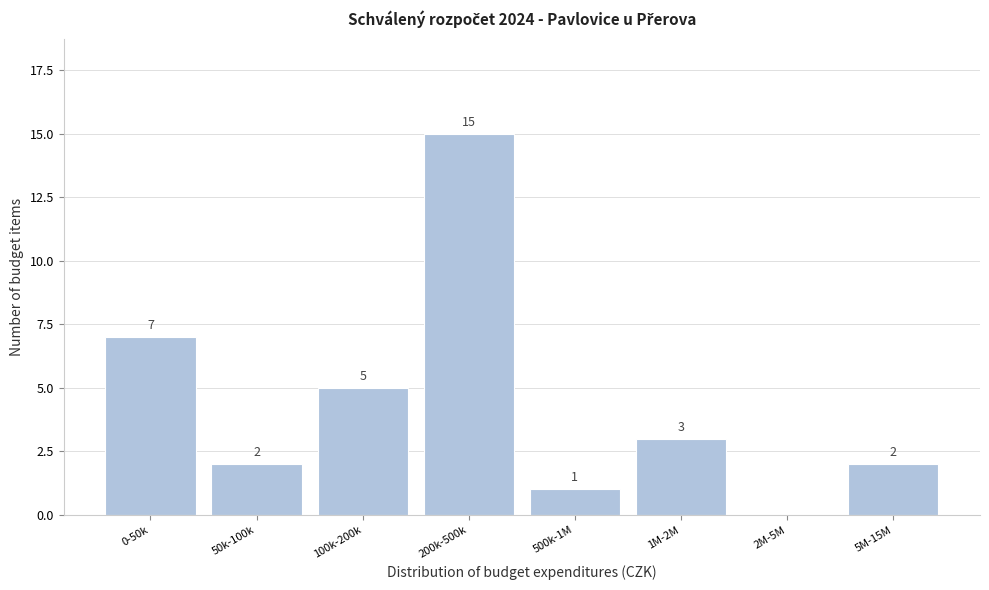

Reading left to right, what are all the values shown in this chart?

0-50k=7	50k-100k=2	100k-200k=5	200k-500k=15	500k-1M=1	1M-2M=3	2M-5M=0	5M-15M=2